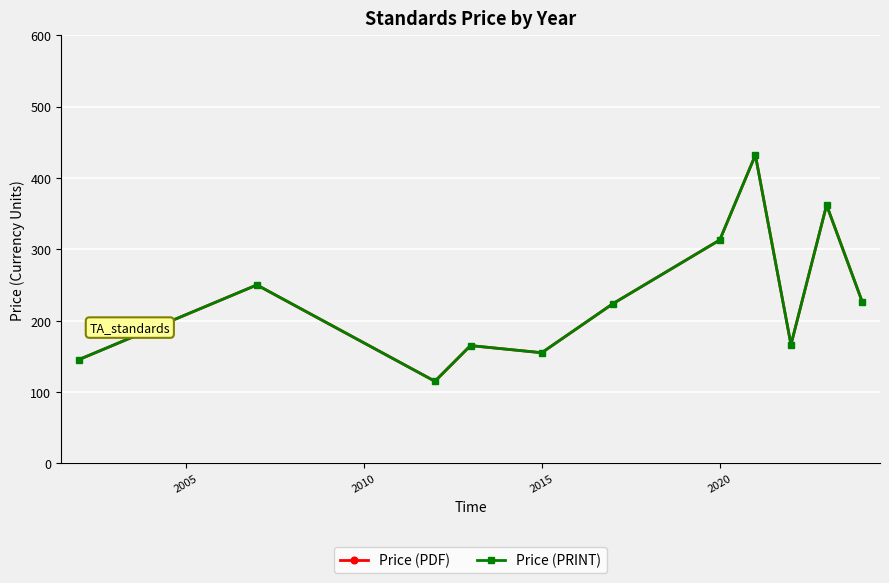

Is this an area chart (filled region under the line)?

No